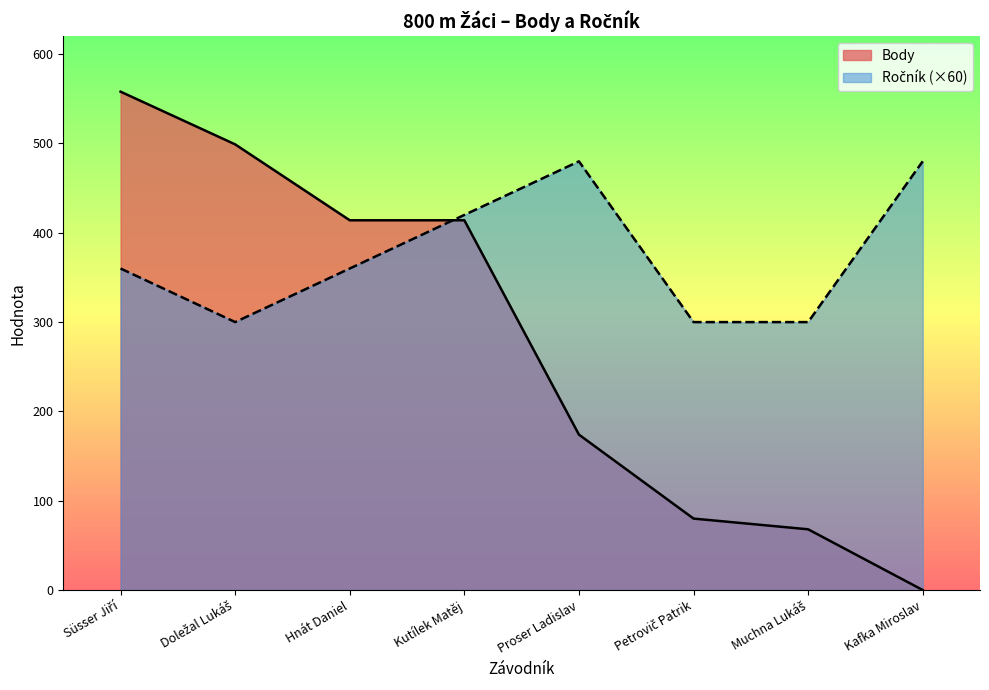

What is the difference between the highest and lowest values at Kafka Miroslav?

480